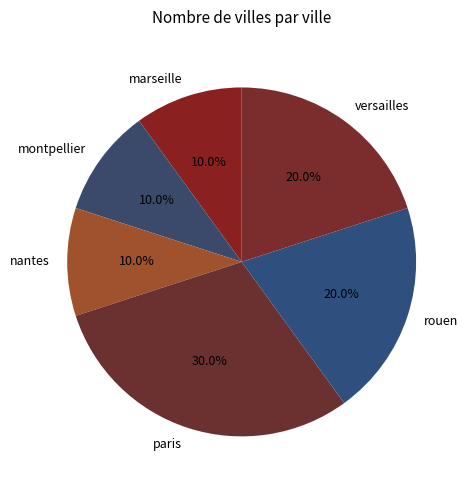

Which slice is the largest?

paris